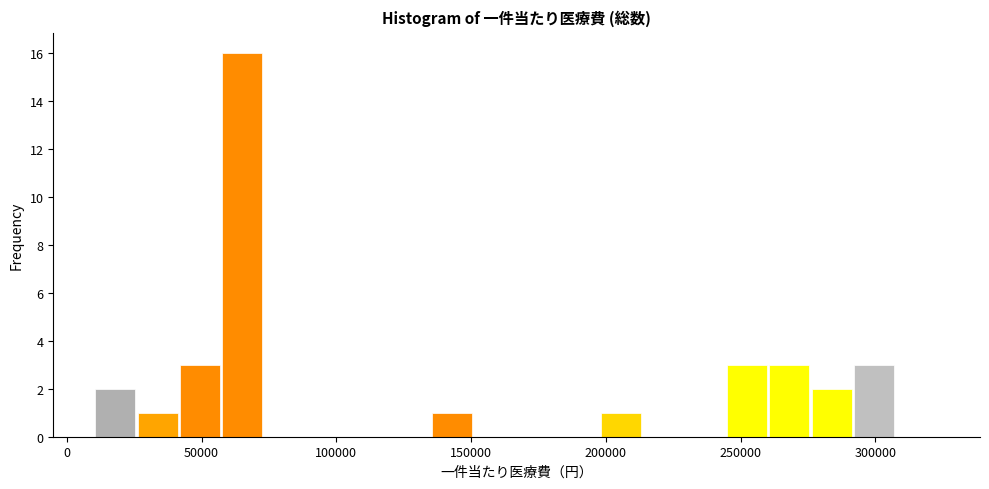

Around what value on the x-axis is the tallest bar? Give the approximate position of its centre, as read against the axis.

65000